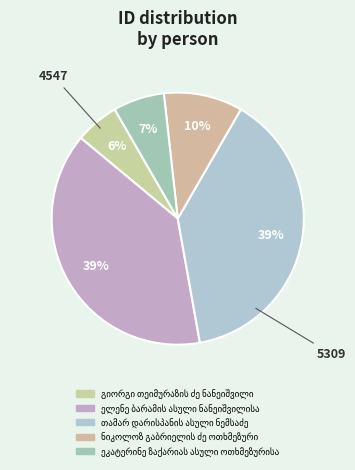

How many segments does this pie chart have?

5